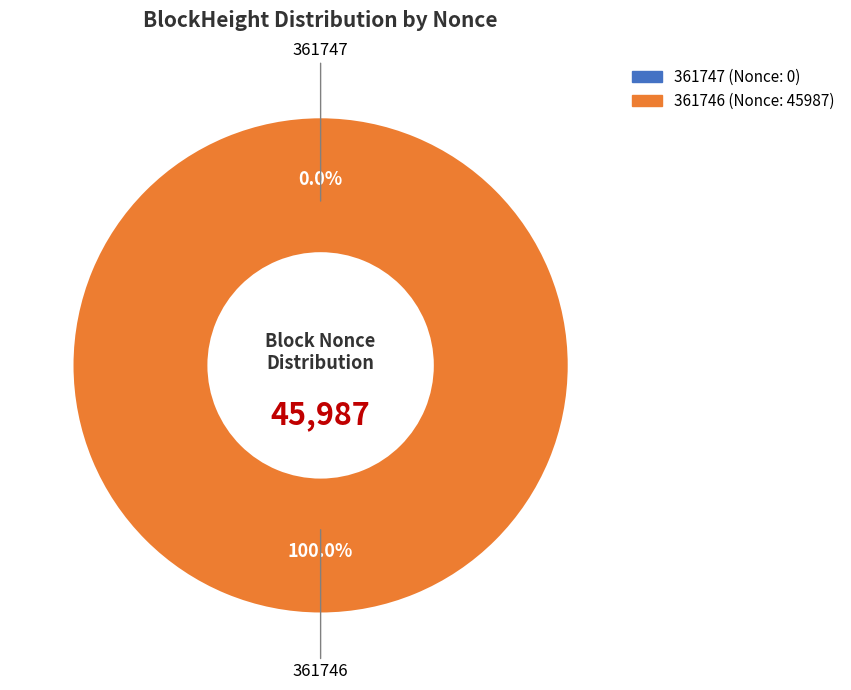

What is the majority slice?

361746